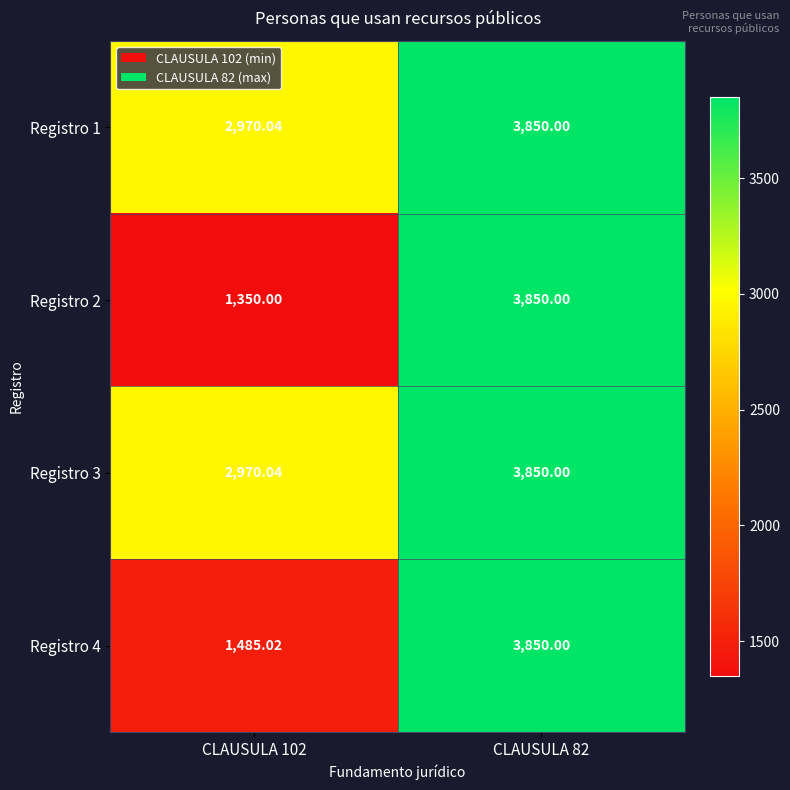

At which category is the sum across all series the highest?

CLAUSULA 82